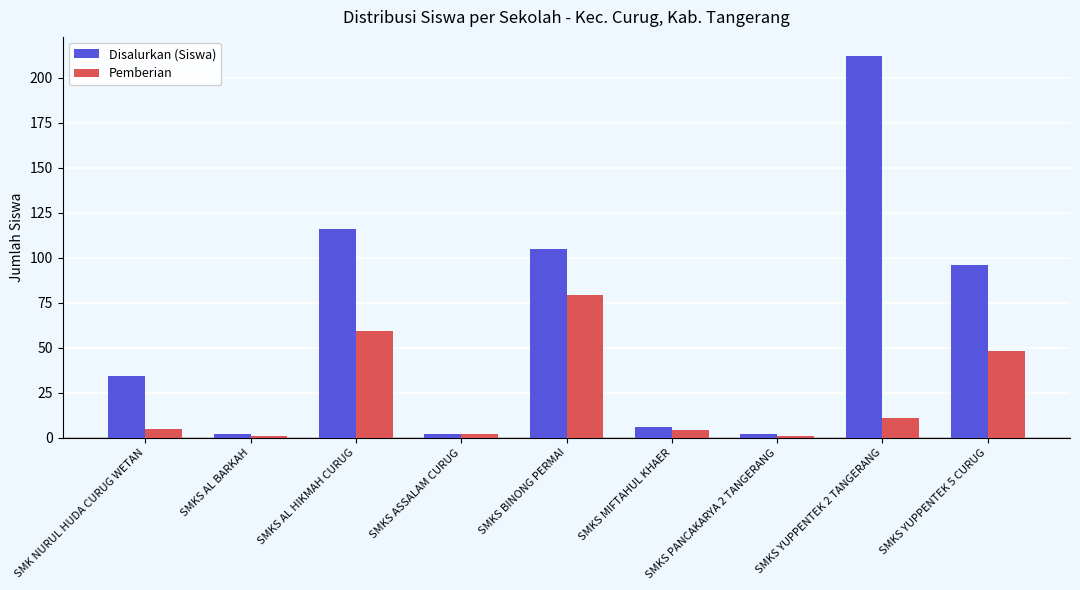

Is it true that Pemberian equals 1 at SMKS PANCAKARYA 2 TANGERANG?

True